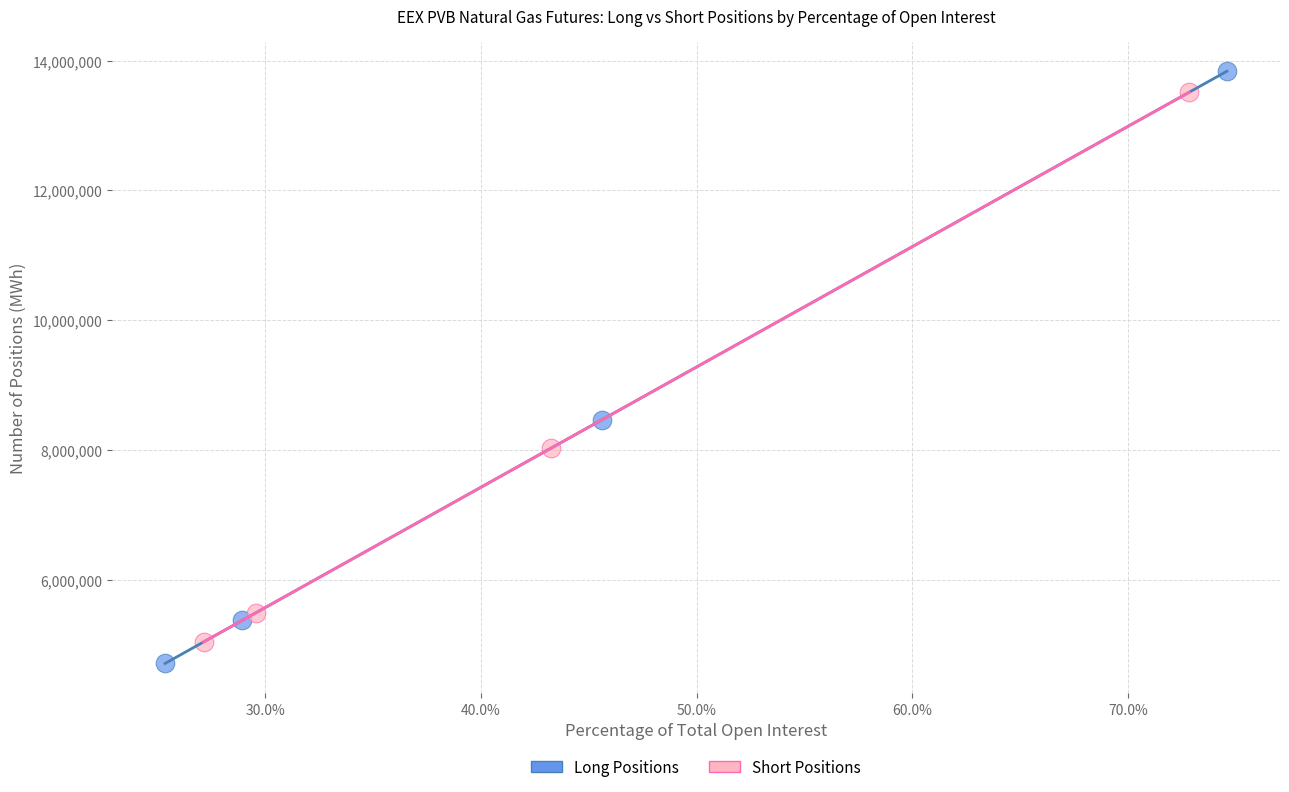

What are all the series names shown in the legend?

Long Positions, Short Positions